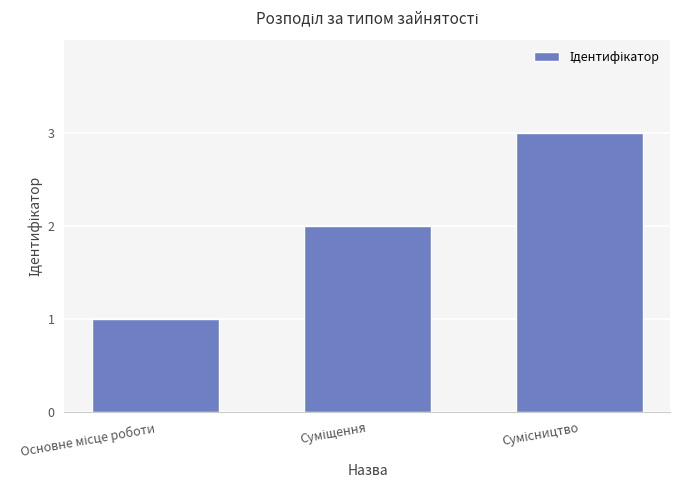

What is the maximum value shown in the chart?

3